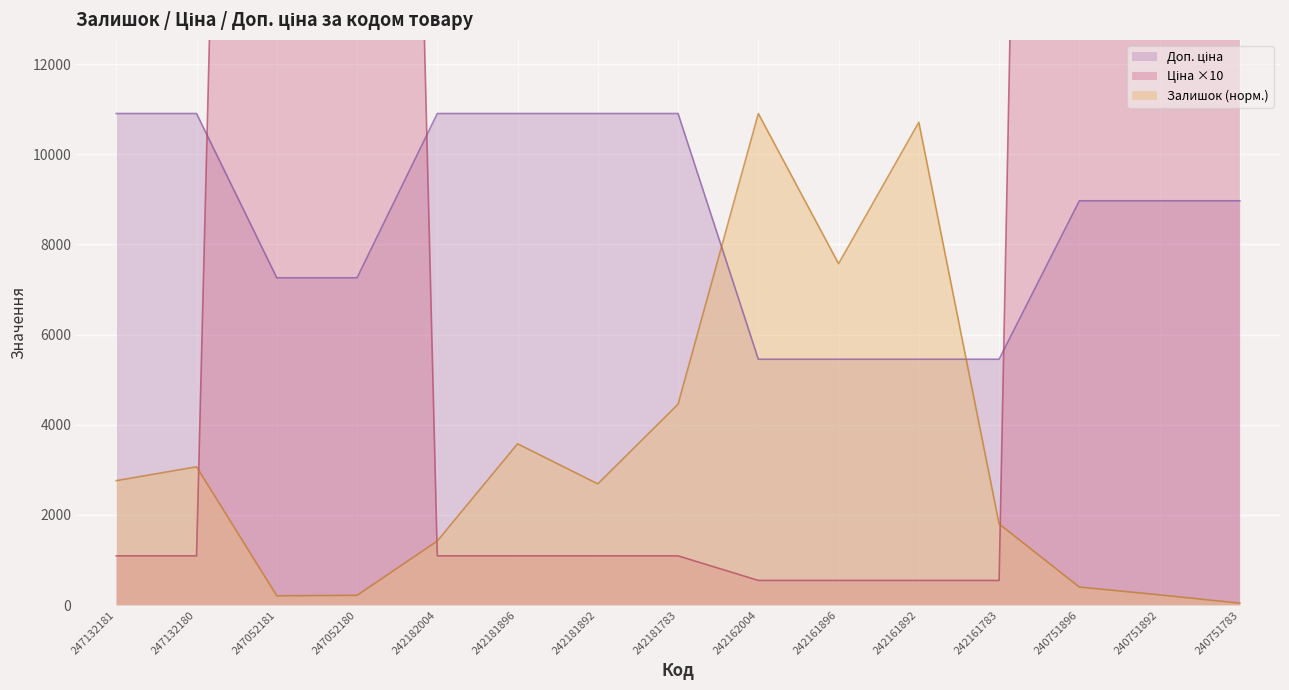

Which has a higher value, 247132180 or 247052181?

247132180